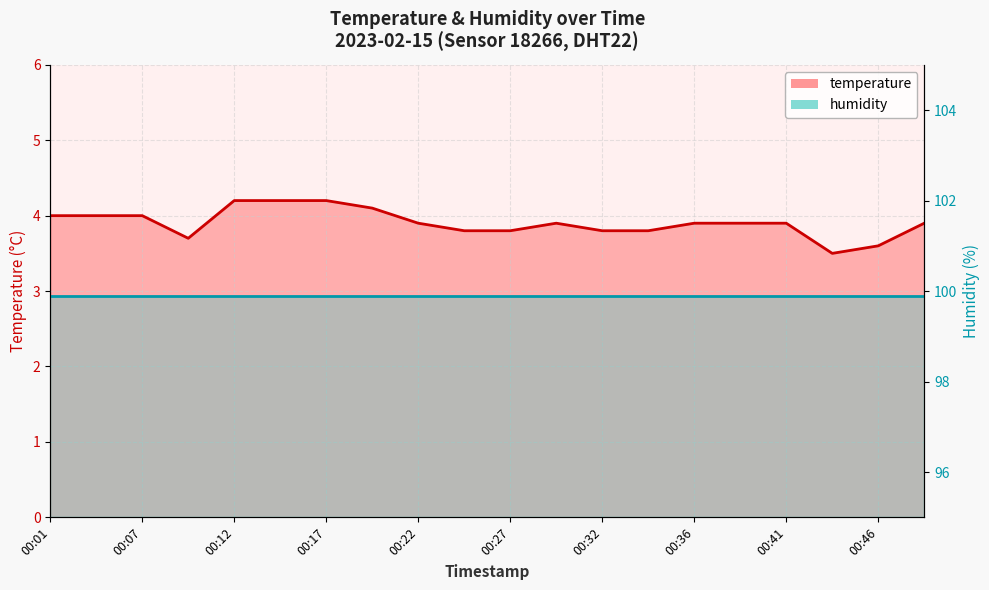

What is the greatest value displayed?

4.2